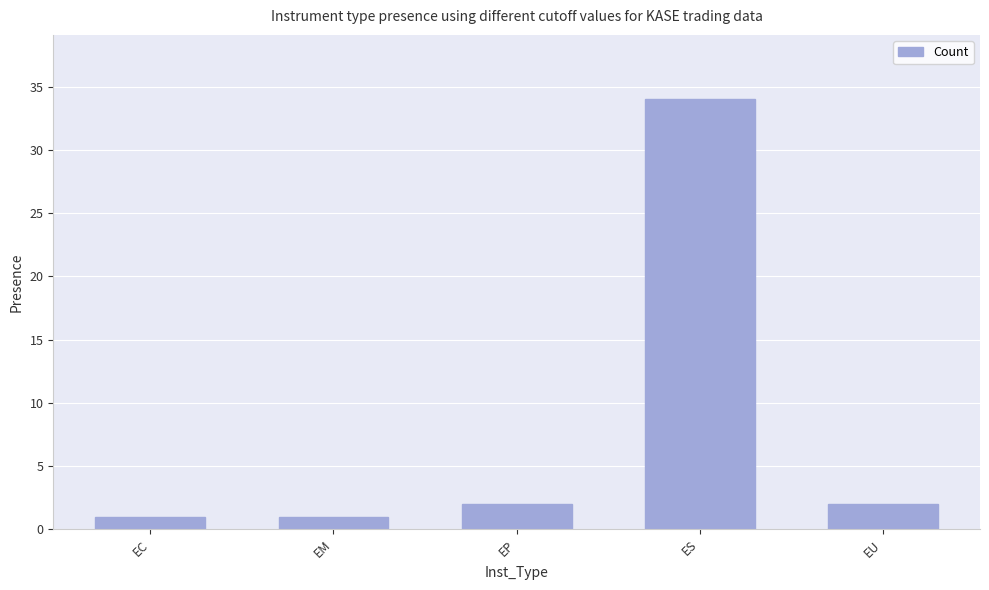

Which has a higher value, EU or ES?

ES